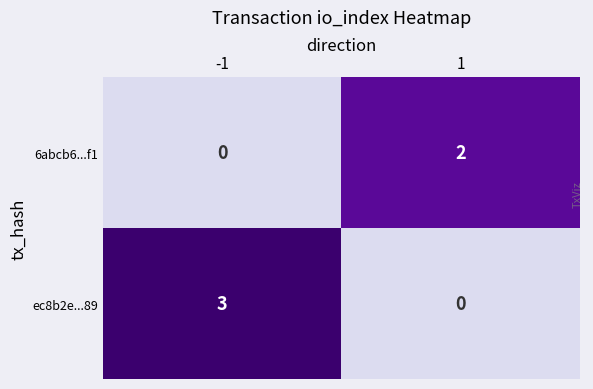

Which series has the widest spread of values?

ec8b2e...89